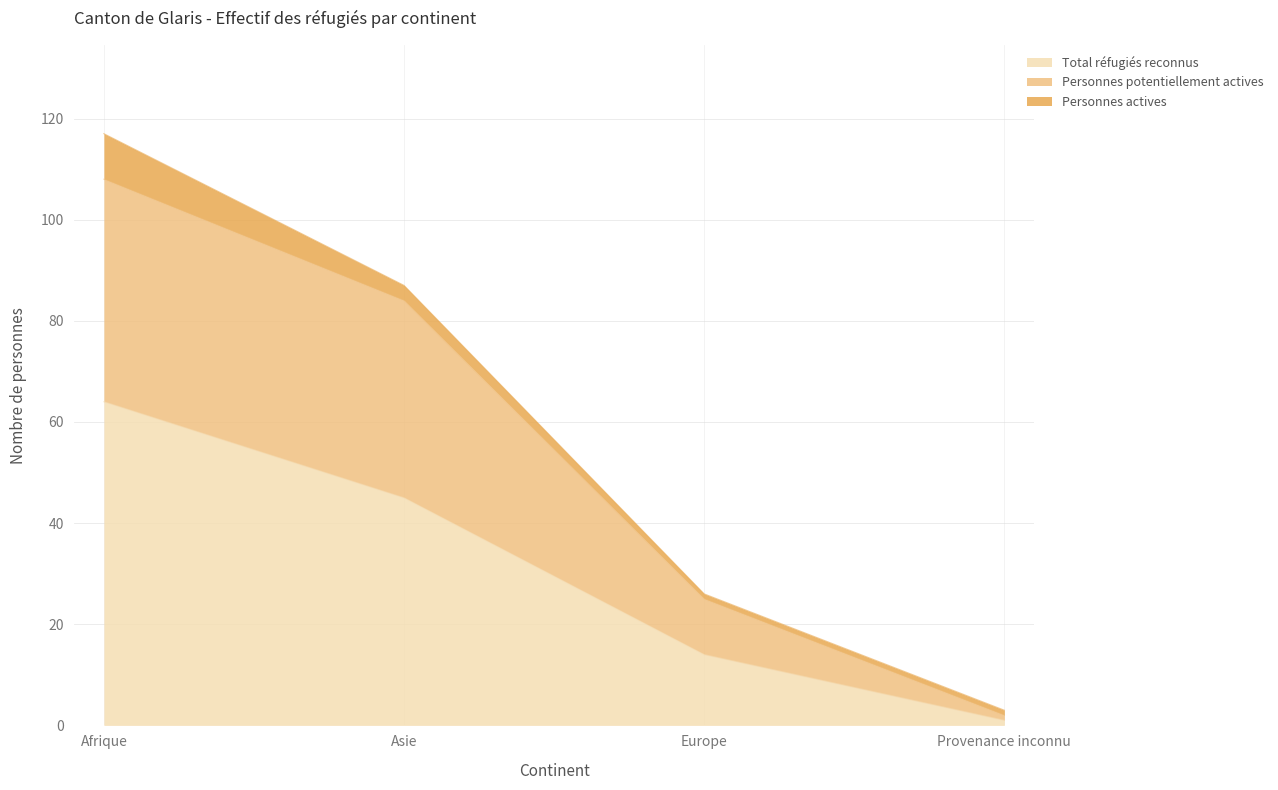

What is the highest value of the Personnes potentiellement actives series?

108